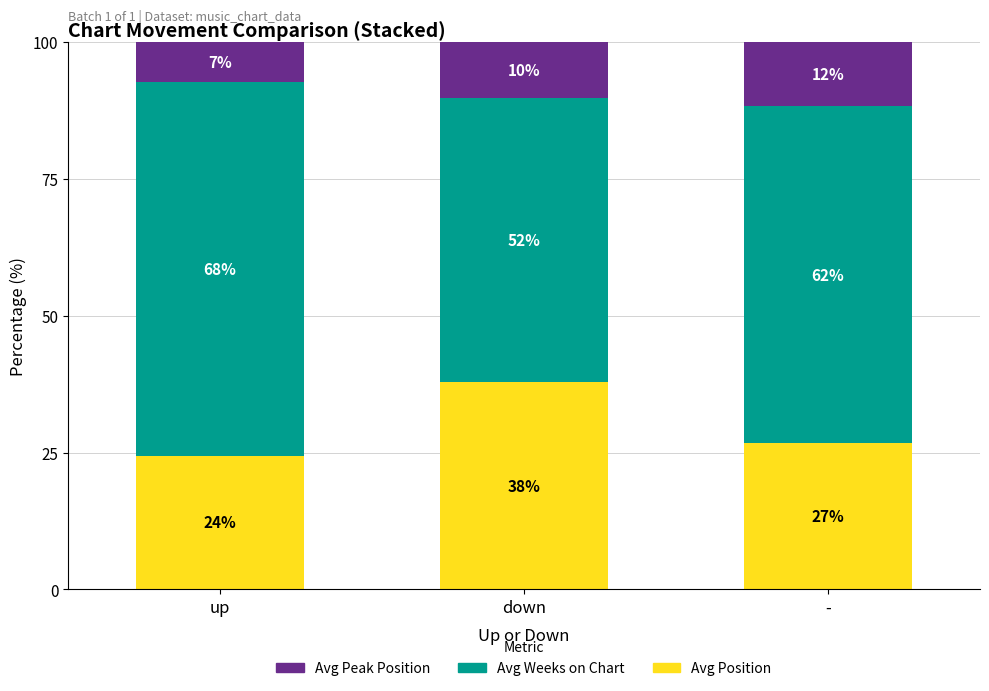

List the labels in order of Avg Peak Position value, smallest first.

up, down, -